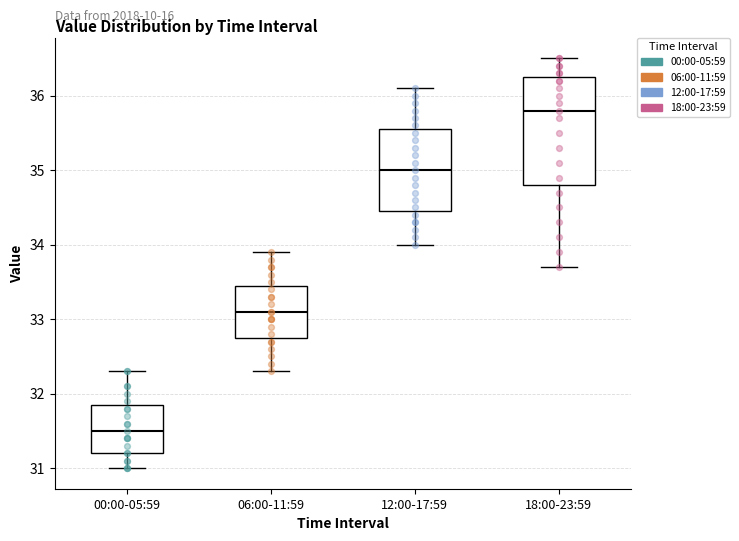

Reading left to right, read every box against the y-axis: the position of its median line, the range the box covers, and the ends of its whiskers. The values are not printed on the chart, so give them approximately, as read against the axis.

00:00-05:59: median 31.5, box 31.2 to 31.9, whiskers 31.0 to 32.3
06:00-11:59: median 33.1, box 32.8 to 33.5, whiskers 32.3 to 33.9
12:00-17:59: median 35.0, box 34.5 to 35.6, whiskers 34.0 to 36.1
18:00-23:59: median 35.8, box 34.8 to 36.3, whiskers 33.7 to 36.5